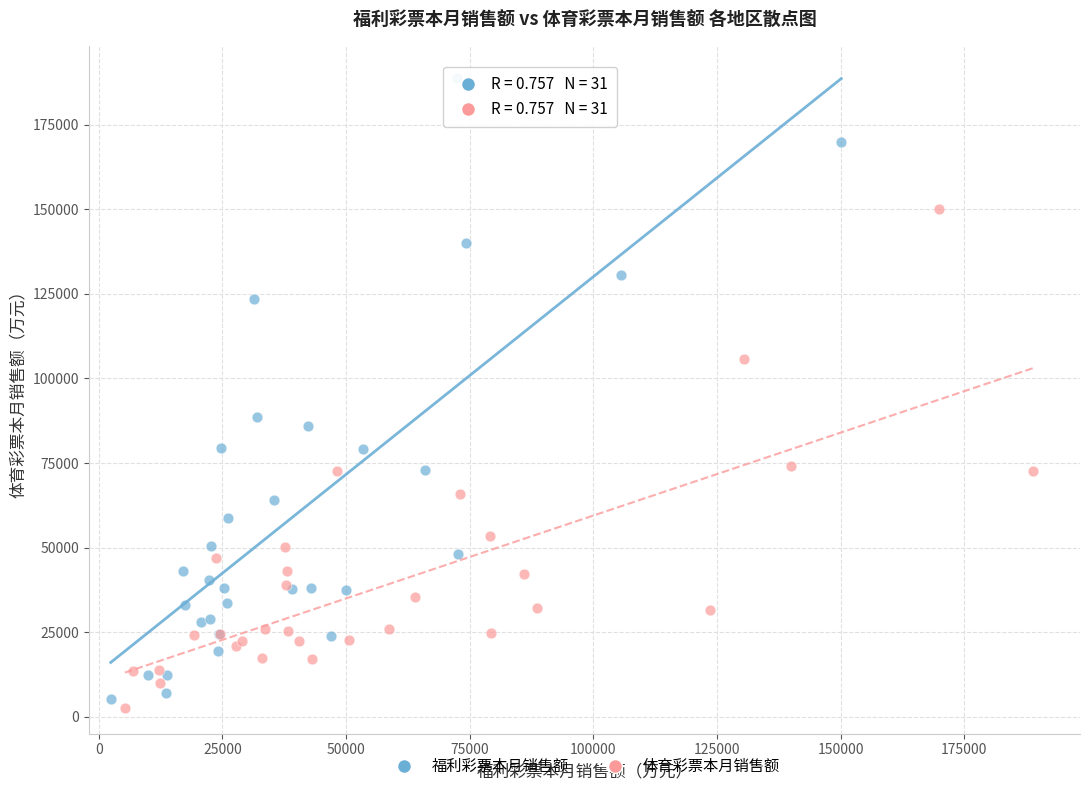

Which series reaches the maximum Y coordinate?

福利彩票本月销售额